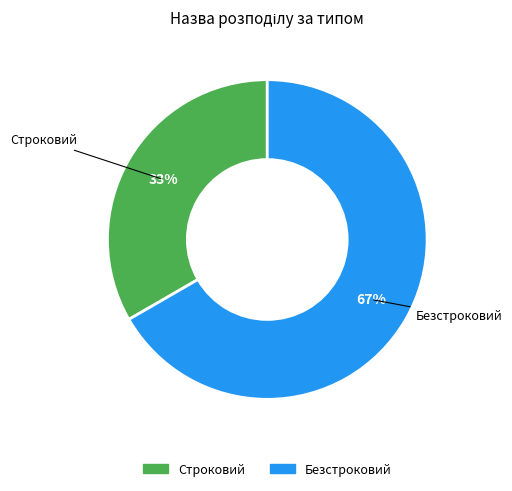

Which category has the smallest portion of the pie?

Строковий